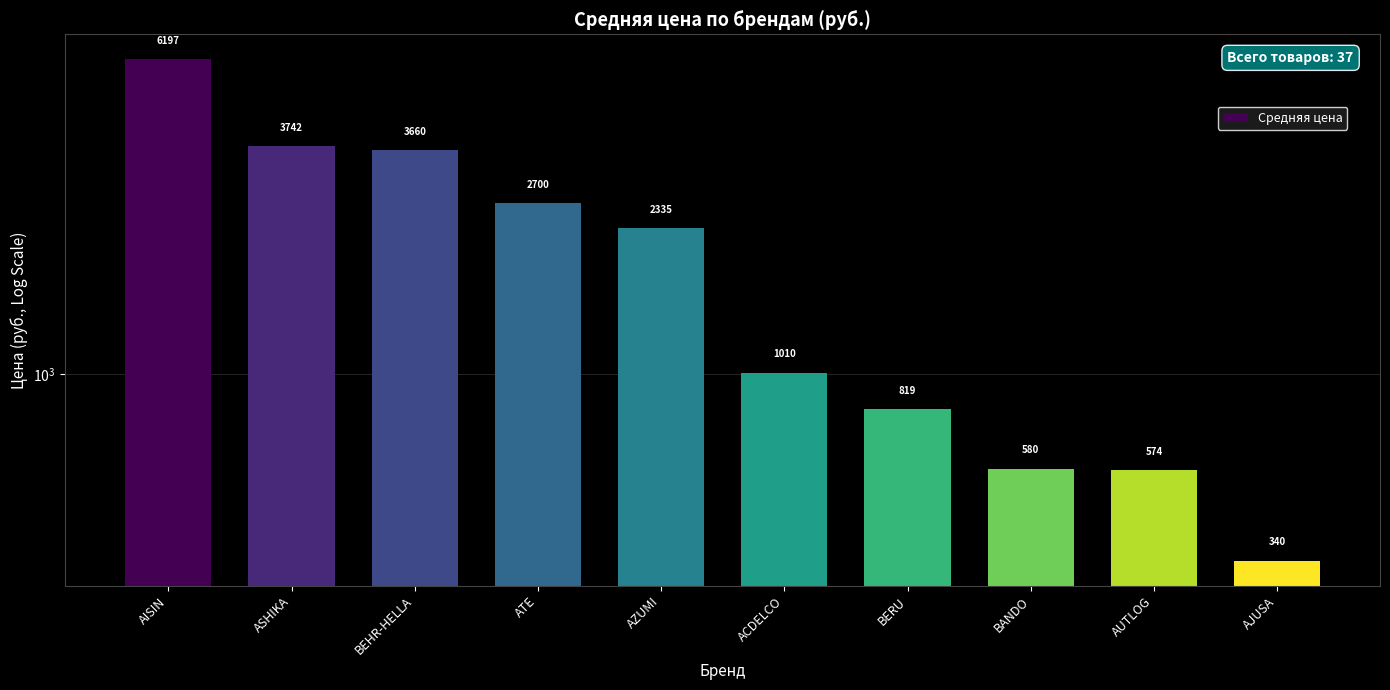

At which category does the chart reach its minimum across all series?

AJUSA